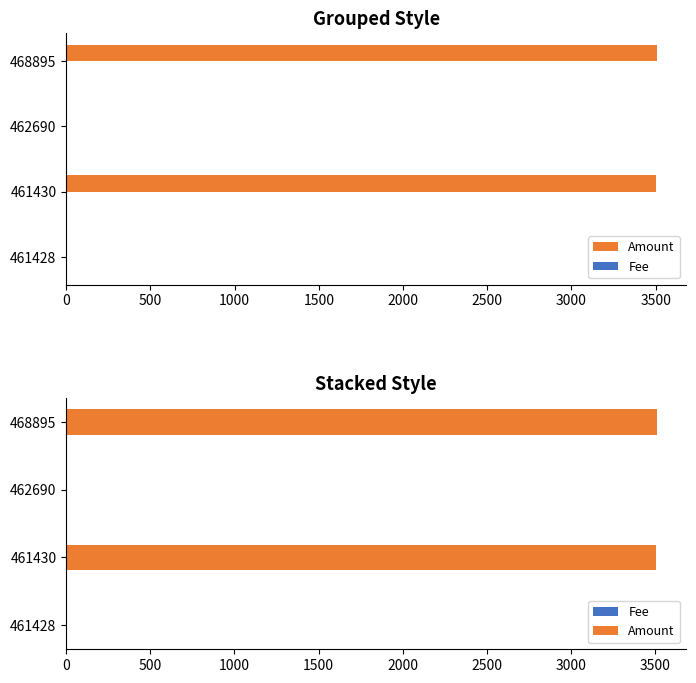

Rank the series by their average value, from highest to lowest.

Amount, Fee